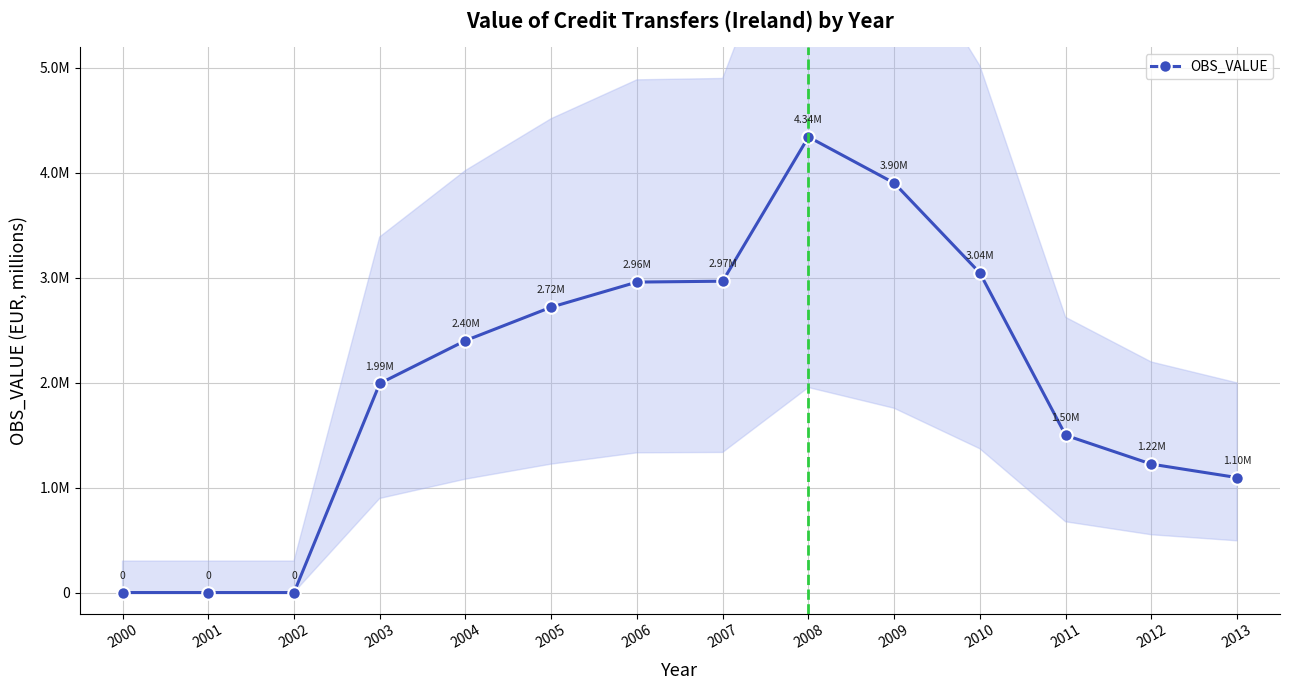

True or false: the data has more than 1 interior local peaks.

False